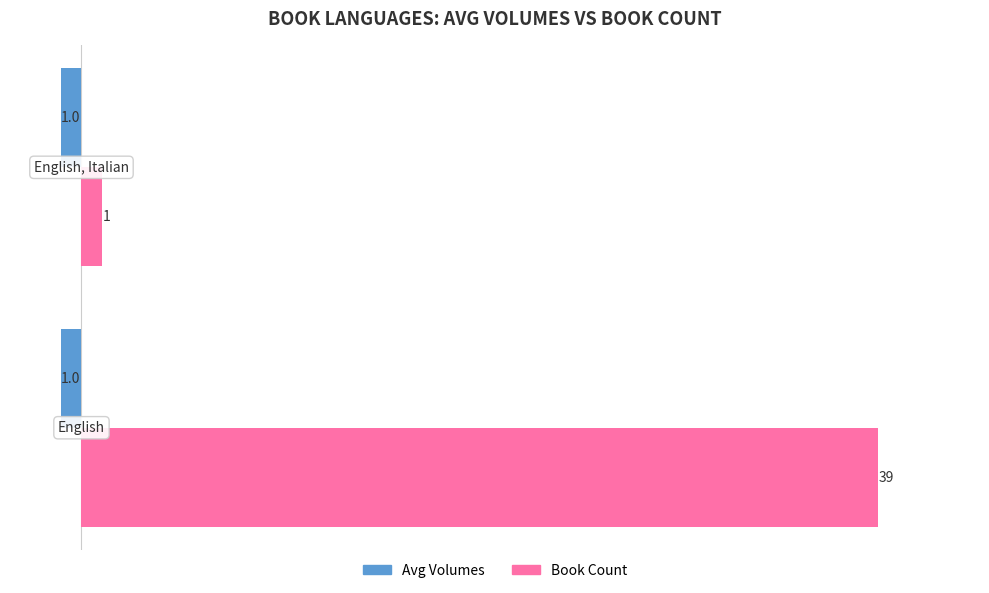

What is the average value of the Book Count series?

20